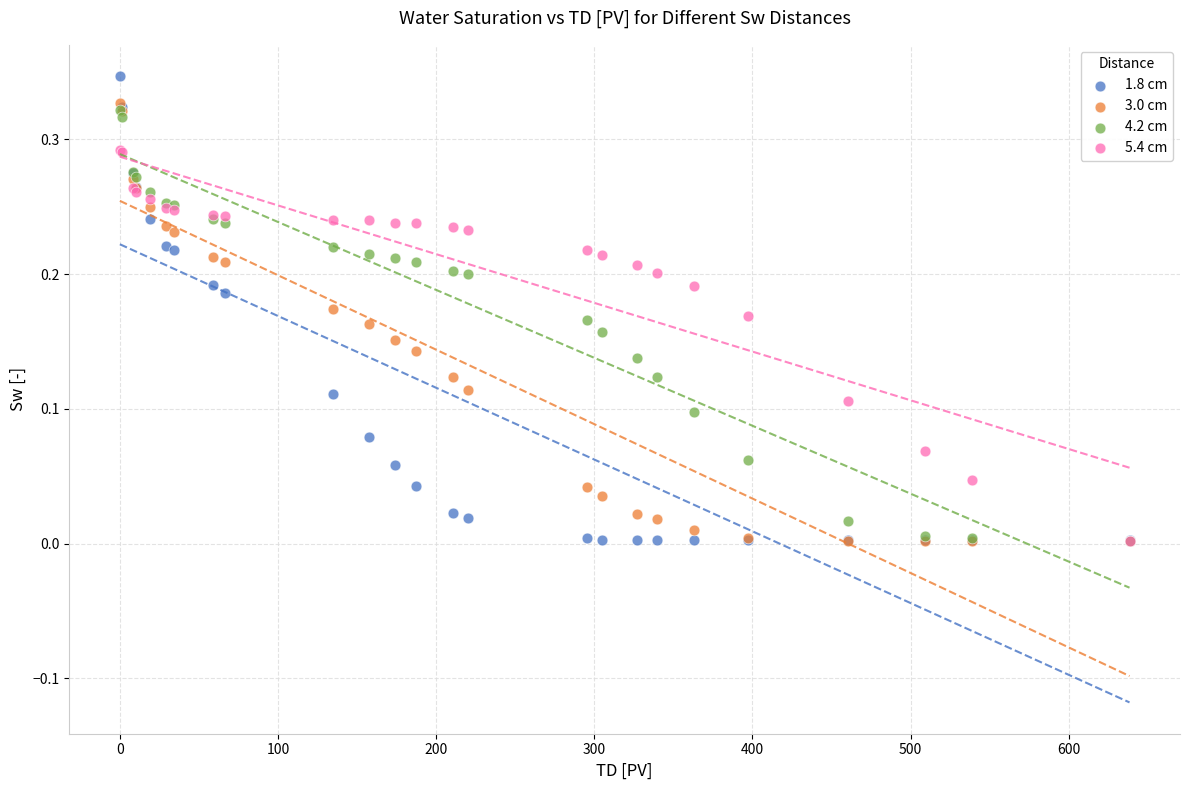

Which series reaches the maximum Y coordinate?

1.8 cm